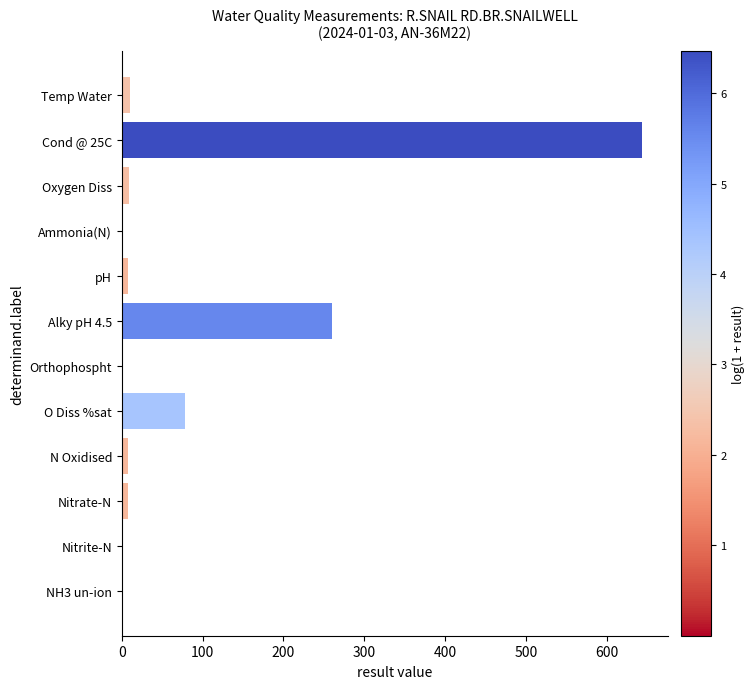

What is the sum of all values?

1023.6